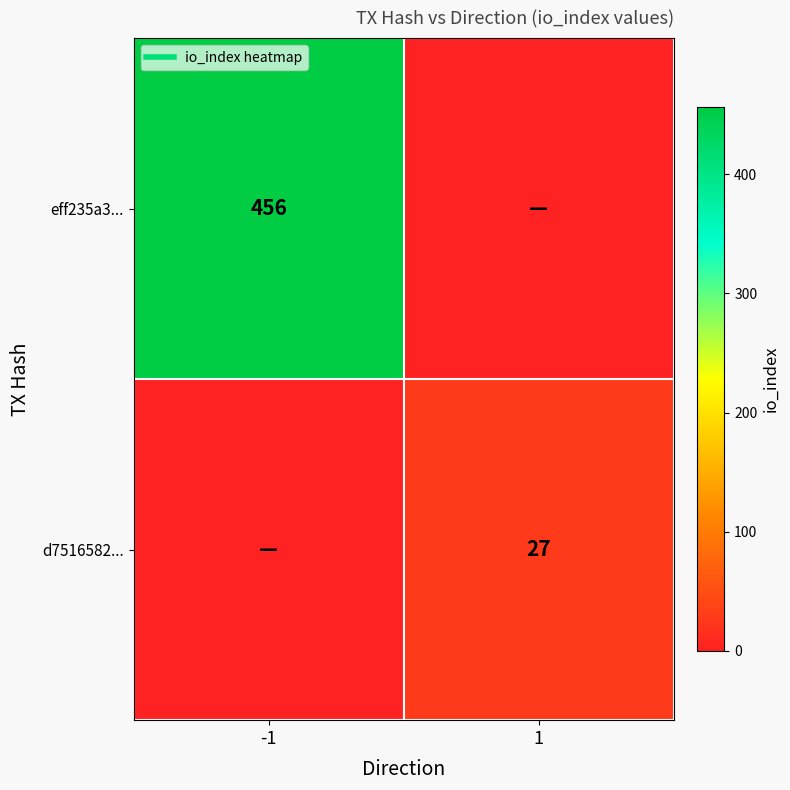

What is the difference between the maximum and minimum values in the d7516582... series?

27